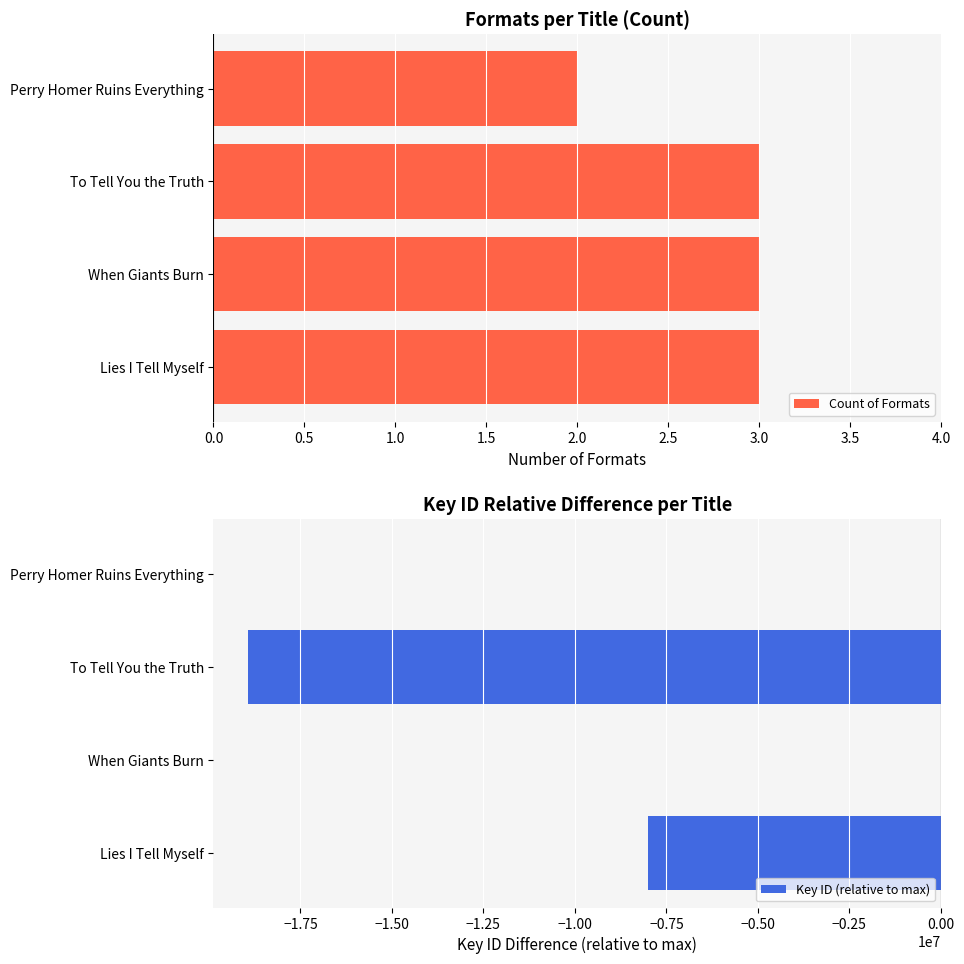

What are all the series names shown in the legend?

Count of Formats, Key ID (relative to max)